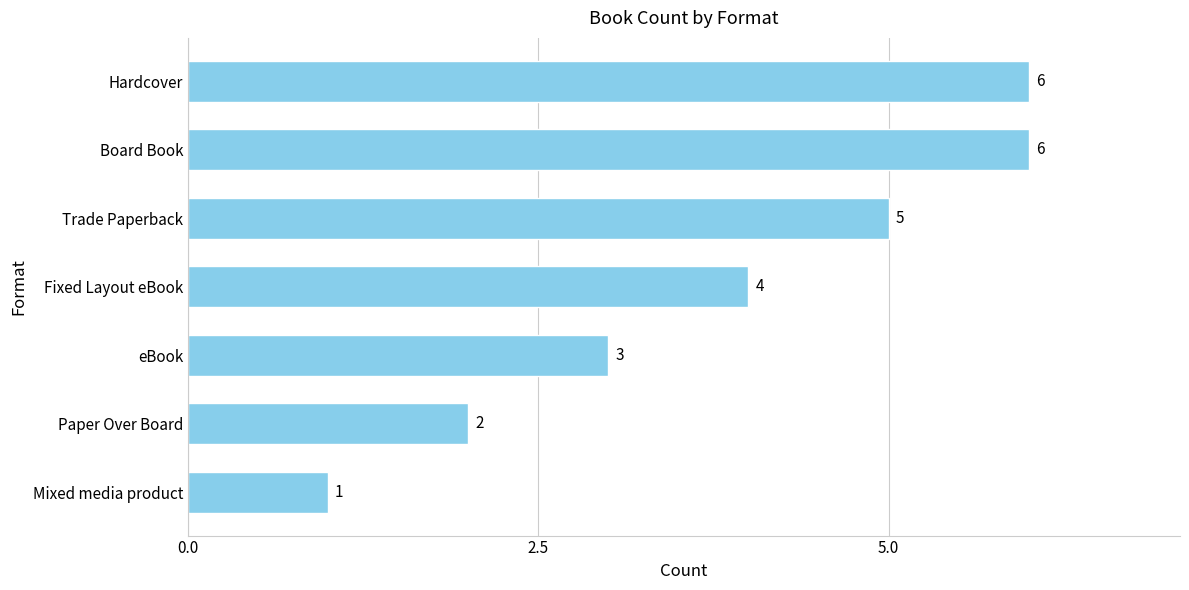

What is the average value?

4